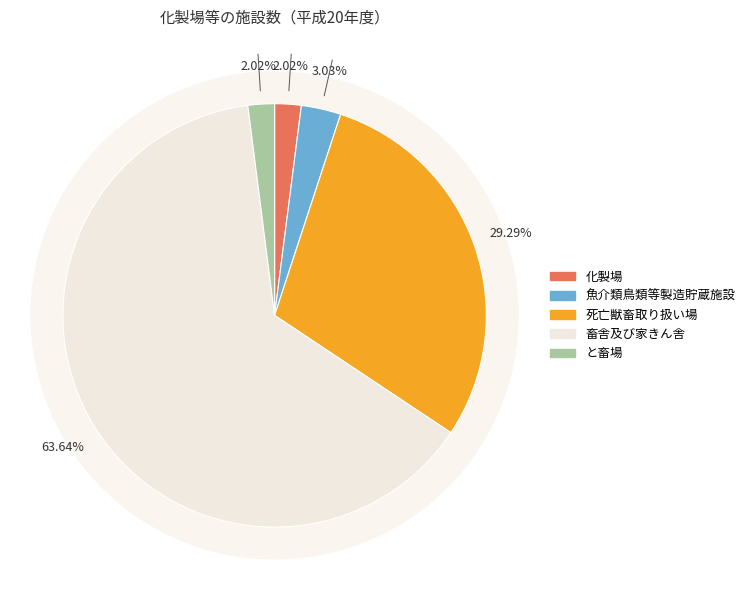

Is it true that 魚介類鳥類等製造貯蔵施設 is 1% of the pie?

False